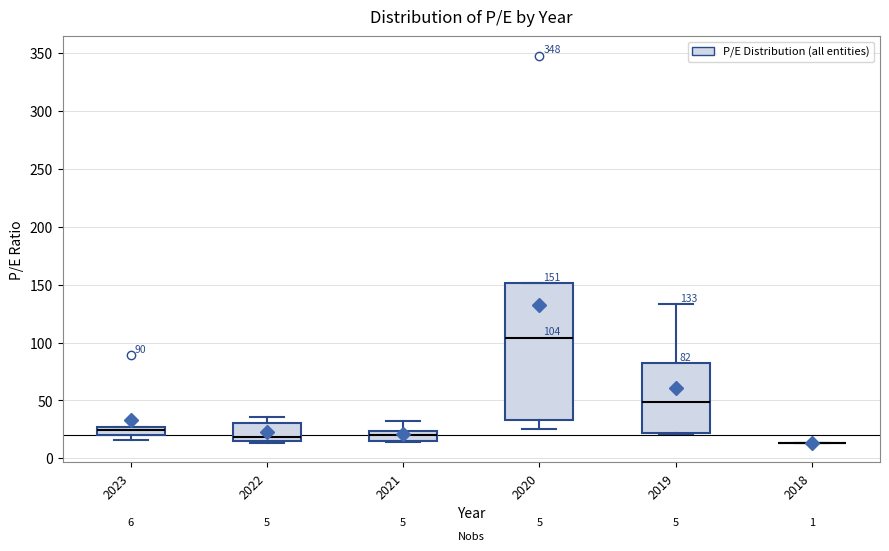

Which box is the tallest, from its lower edge to its upper edge?

2020